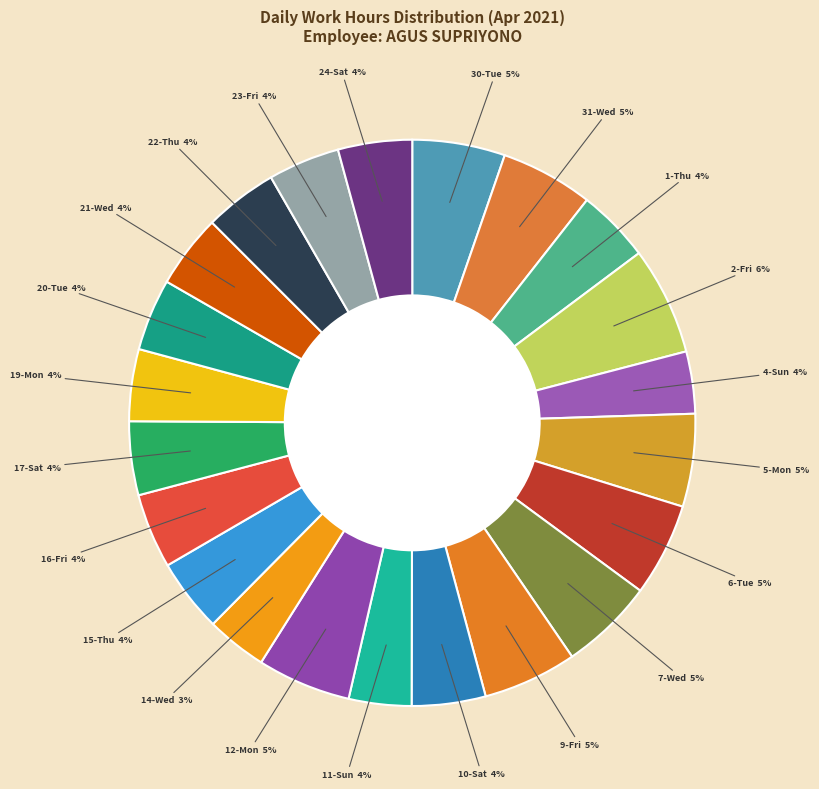

To the nearest percent, what is the combined percentage of 7-Wed and 23-Fri?

9%